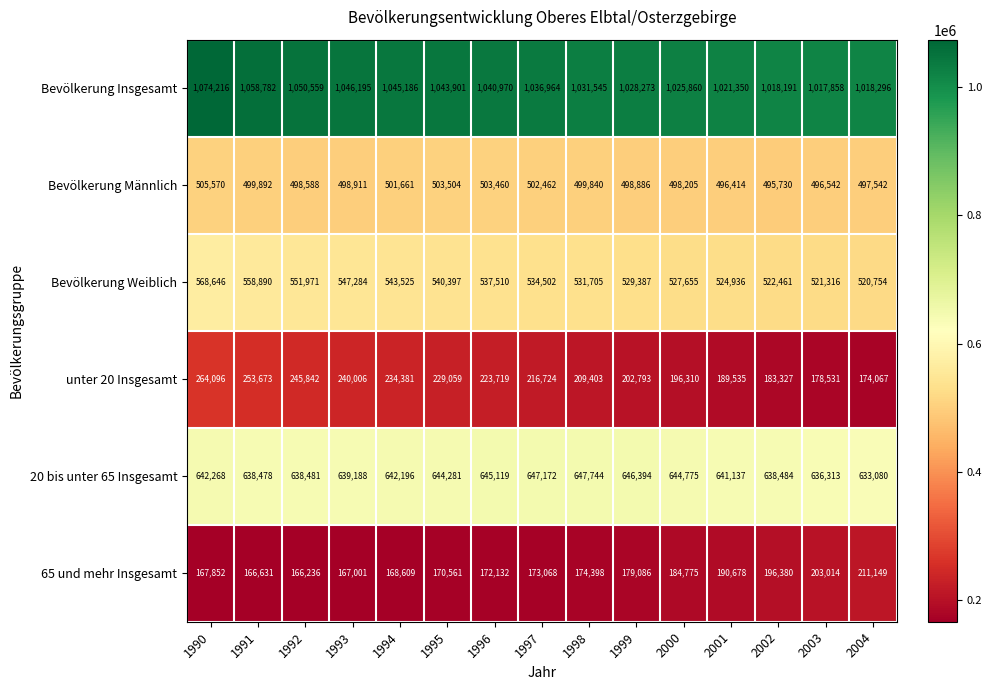

The value of 65 und mehr Insgesamt at 1997 is 65830. True or false?

False